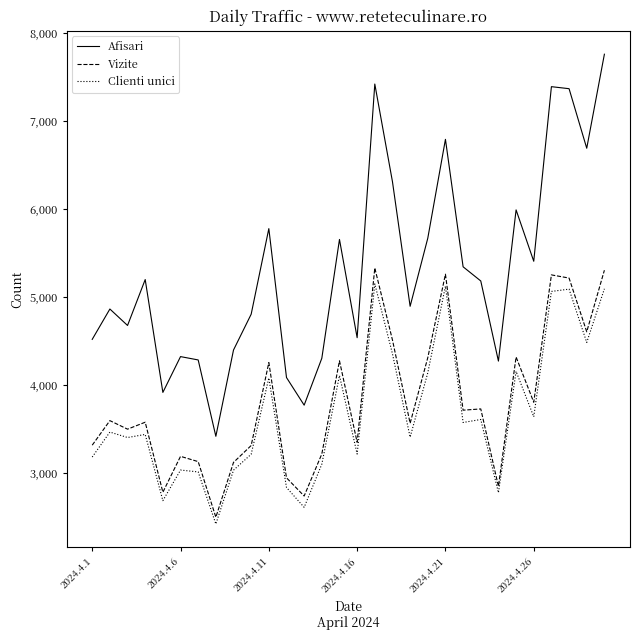

Which series has the largest total across all categories?

Afisari